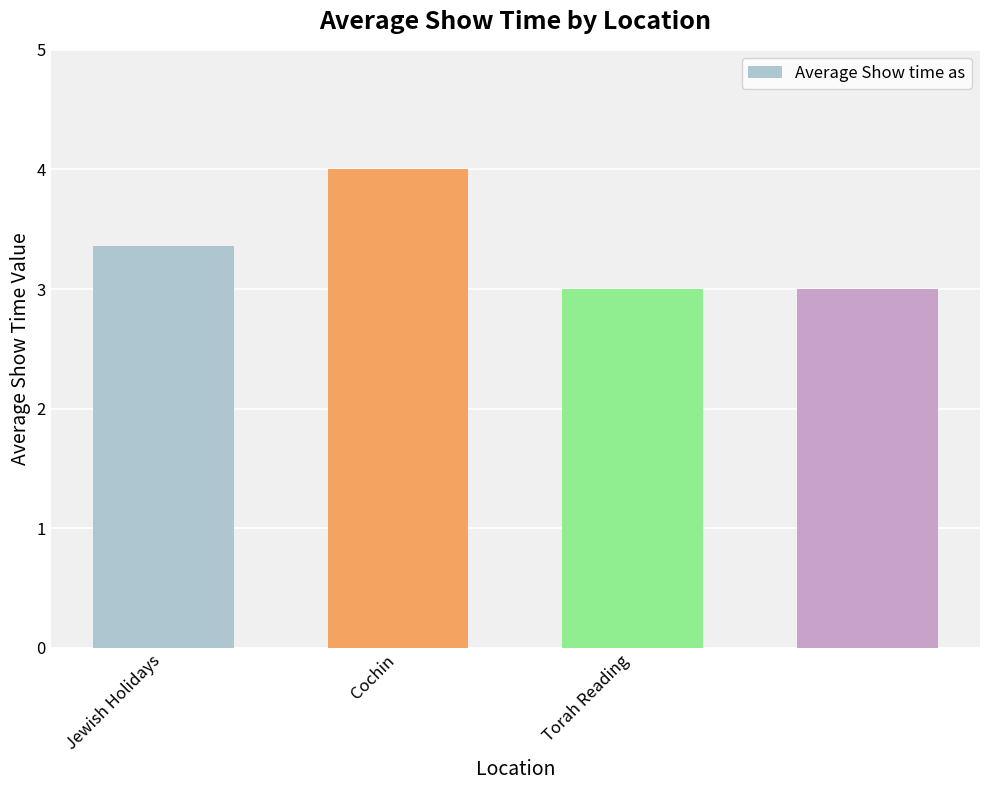

What is the difference between the maximum and minimum values?

1.0